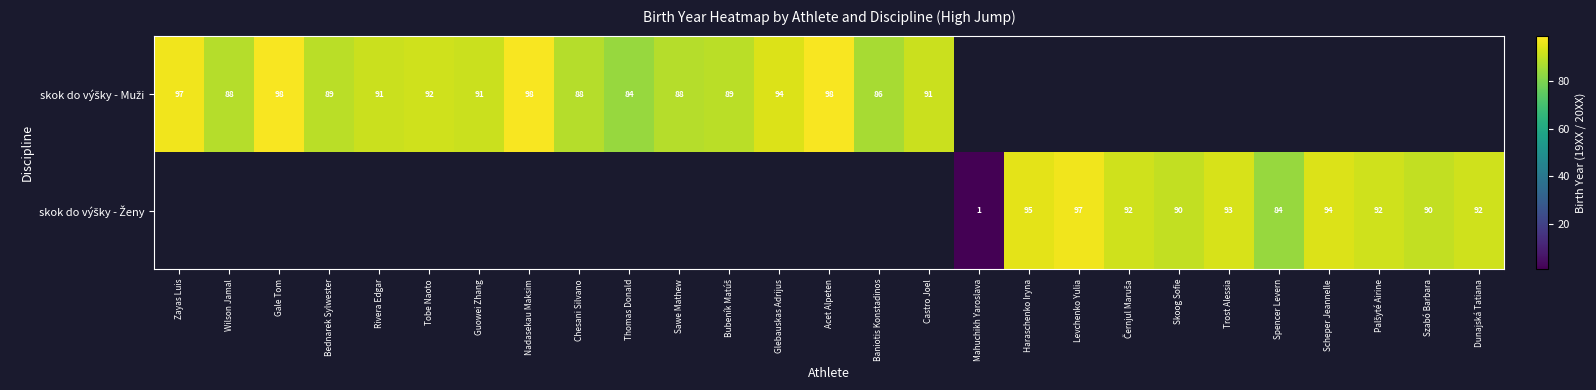

Is it true that skok do výšky - Muži equals 88.0 at Sawe Mathew?

True